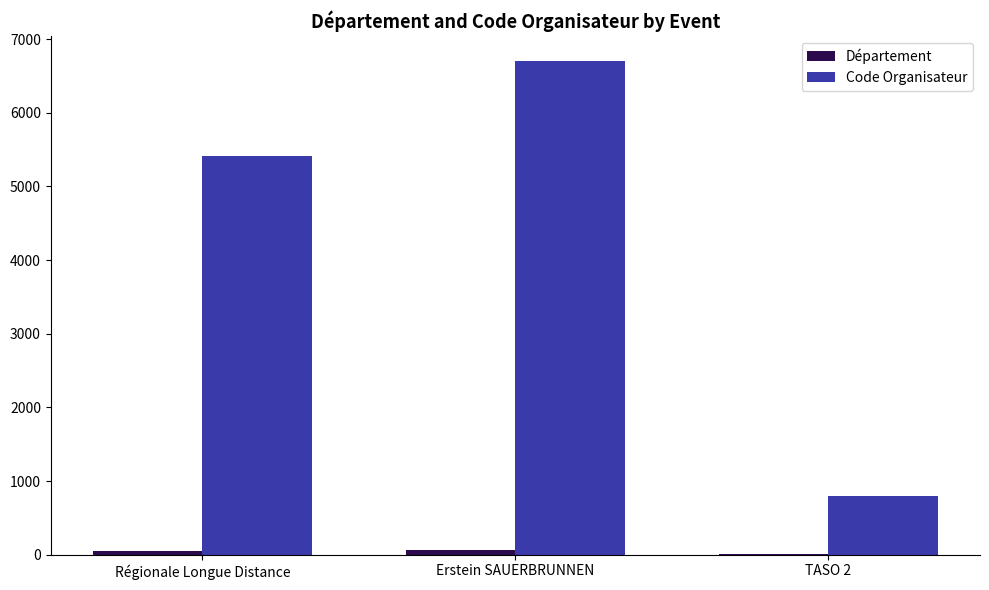

True or false: Code Organisateur has a value of 5407 at Régionale Longue Distance.

True